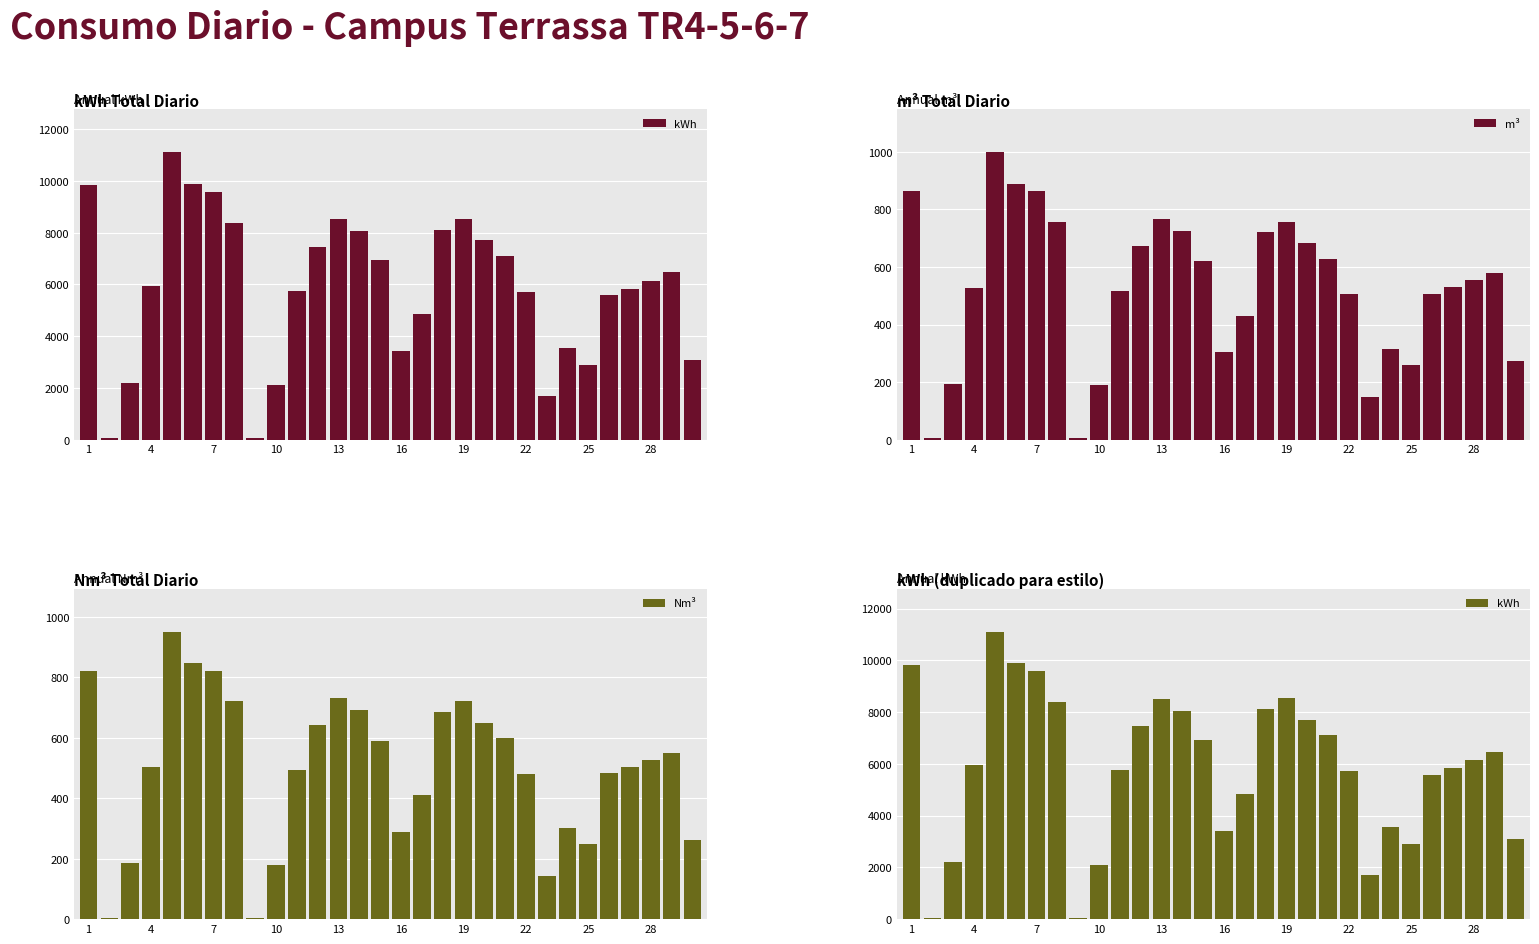

Reading right to left, transcribe all the data shown in this chart.

kWh: 3093.5	6477.3	6140.7	5835.3	5580.0	2891.2	3559.1	1696.0	5710.6	7110.0	7702.0	8538.3	8113.4	4853.9	3423.8	6933.4	8059.0	8518.4	7462.7	5747.0	2110.9	55.9	8391.5	9581.9	9891.8	11109.7	5939.0	2209.9	56.9	9831.9
m³: 274.0	578.0	553.0	529.0	506.0	261.0	315.0	150.0	505.0	629.0	682.0	757.0	720.0	431.0	303.0	619.0	725.0	766.0	673.0	517.0	189.0	5.0	756.0	863.0	889.0	998.0	528.0	195.0	5.0	862.0
Nm³: 261.1	551.1	527.2	504.3	482.4	248.9	300.2	143.0	481.6	599.7	650.3	721.7	686.5	410.8	288.8	590.2	691.3	730.3	641.7	493.0	180.2	4.8	720.8	822.8	847.6	951.4	503.5	185.9	4.8	821.8